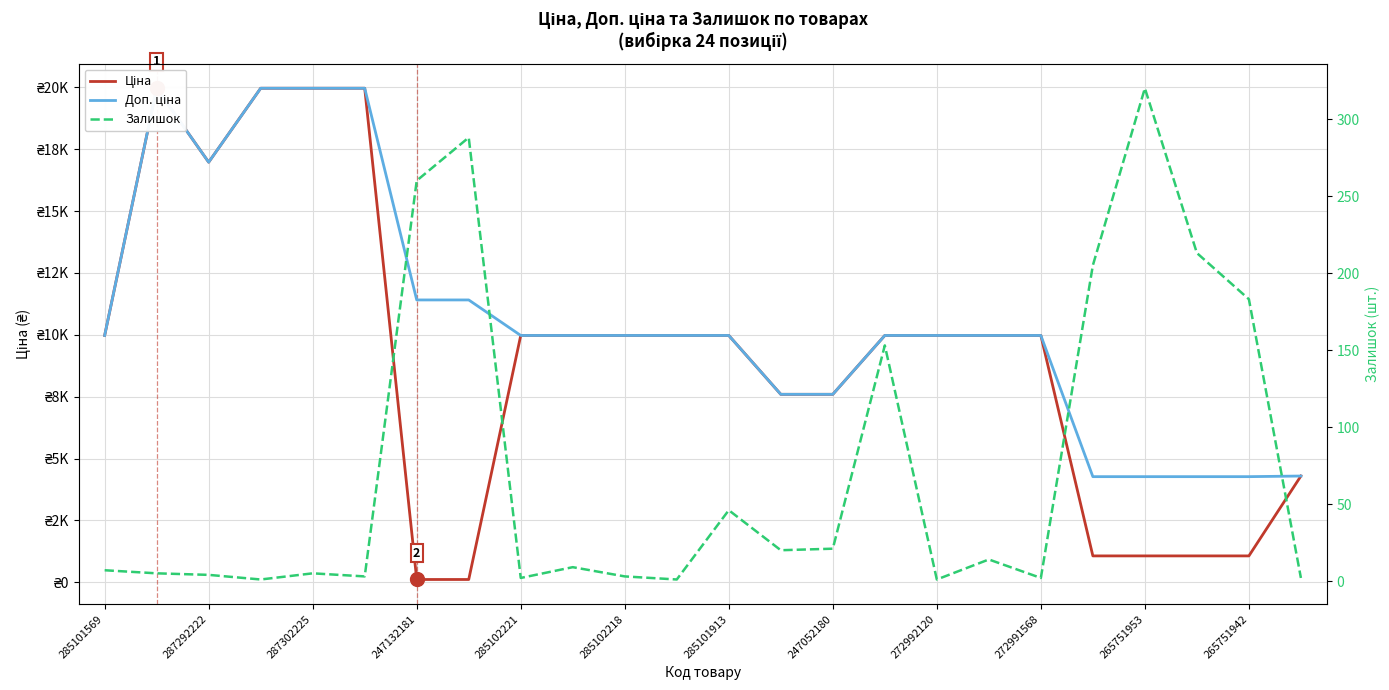

How many data points in Доп. ціна are above 9974?

17